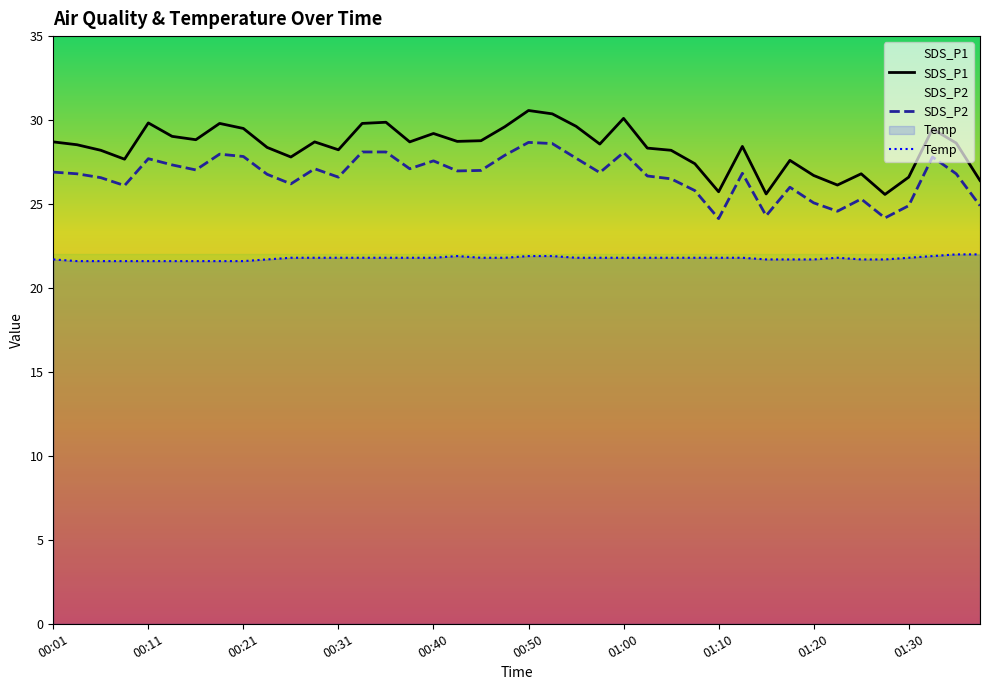

What is the sum of all SDS_P1 values?

1134.7